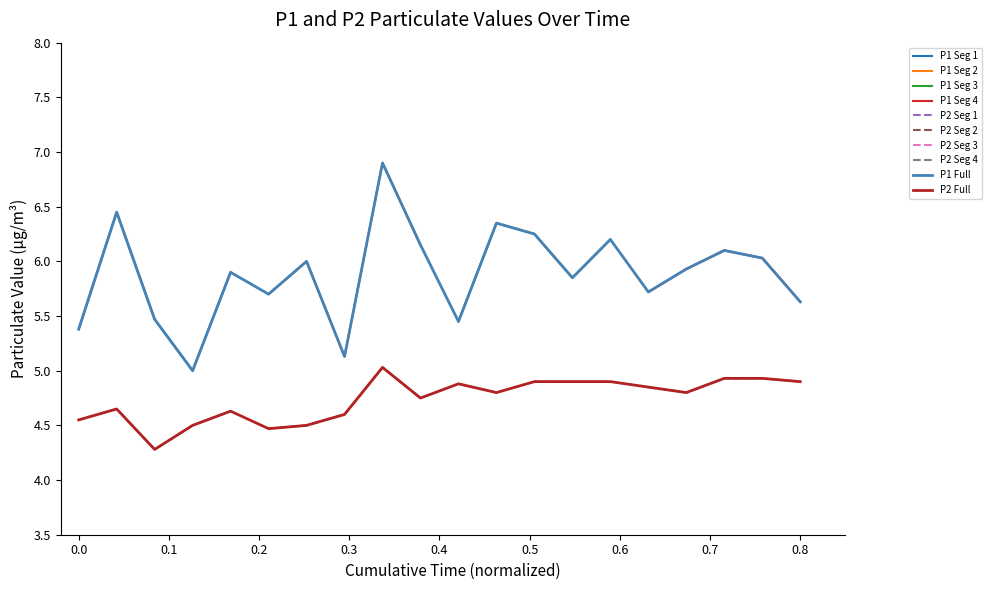

What is the value of the P2 point at the 16th from the left?

4.8